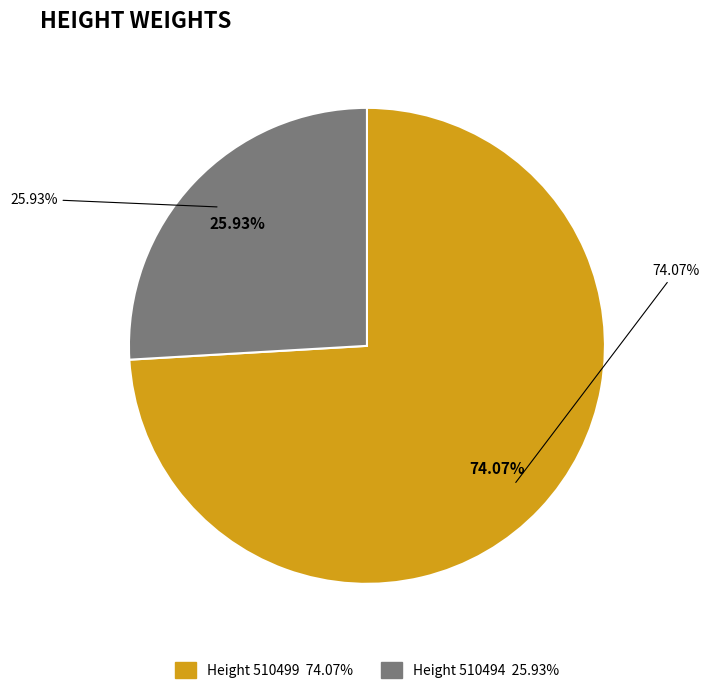

To the nearest percent, what is the difference between the largest and smallest slice percentages?

48%